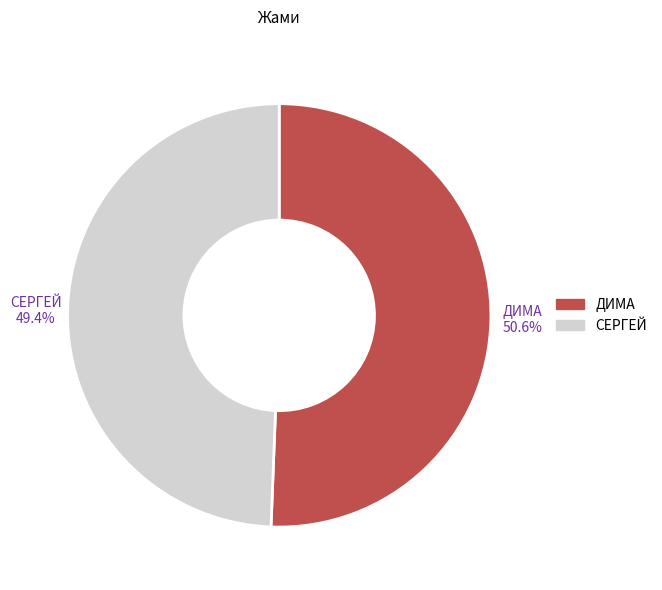

The СЕРГЕЙ slice represents 49% of the pie. True or false?

True